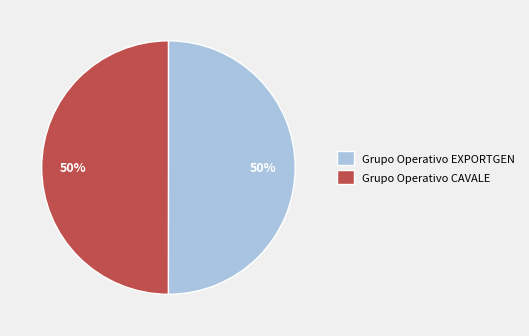

True or false: Grupo Operativo EXPORTGEN accounts for 50% of the total.

True